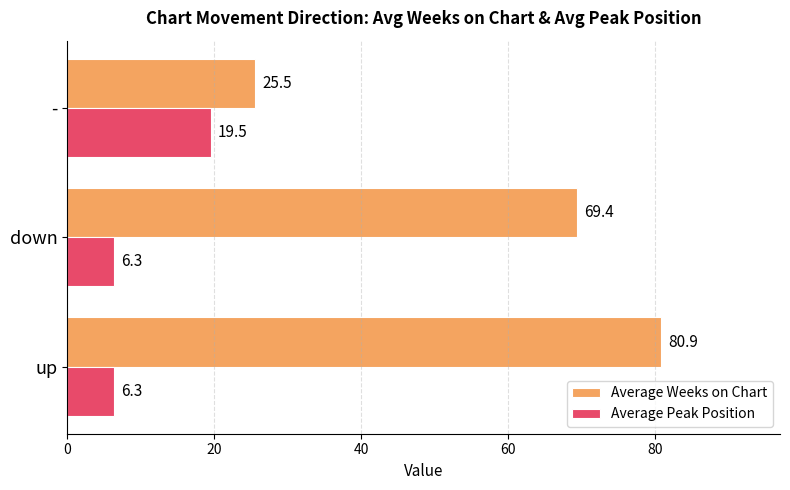

True or false: Average Peak Position has a value of 33.3 at -.

False